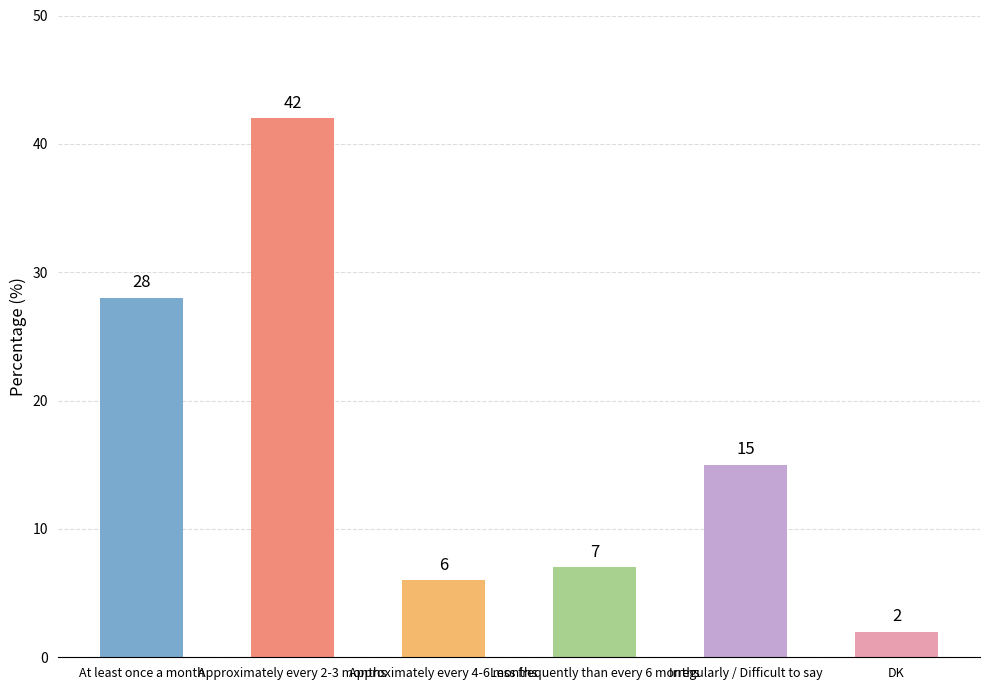

Reading right to left, transcribe all the data shown in this chart.

2	15	7	6	42	28